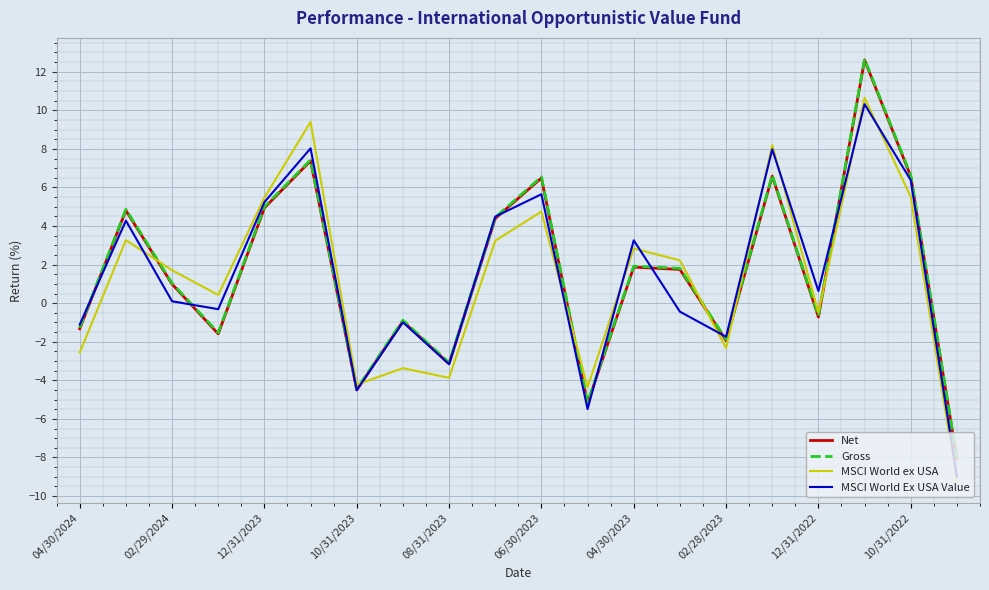

How many values in Gross are below zero?

9